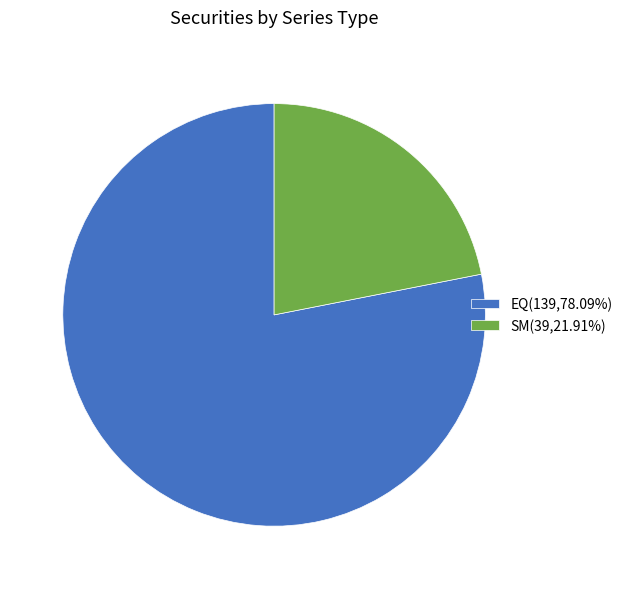

The EQ slice represents 90% of the pie. True or false?

False